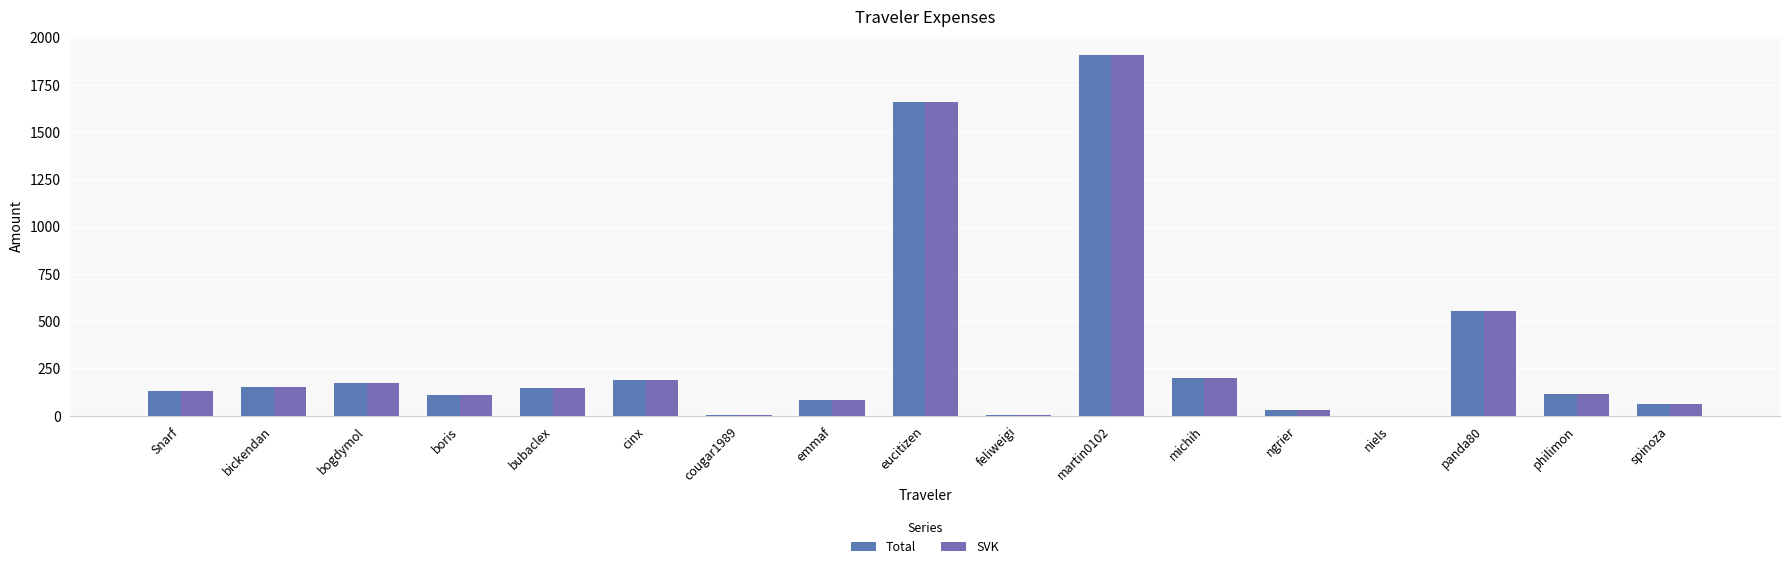

What is the minimum value shown in the chart?

1.0